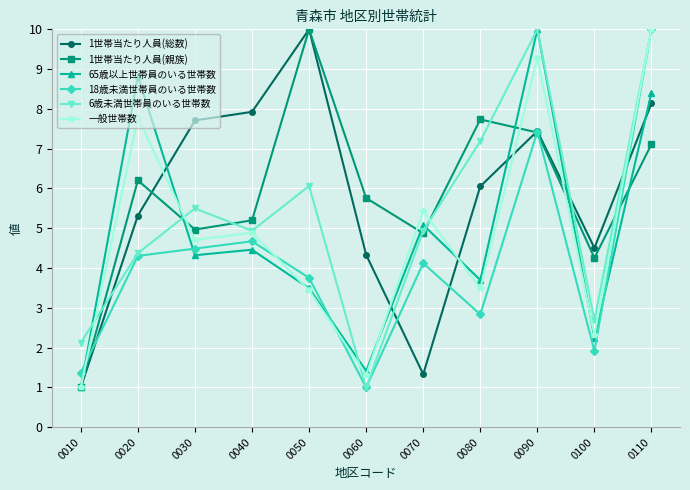

What are all the series names shown in the legend?

1世帯当たり人員(総数), 1世帯当たり人員(親族), 65歳以上世帯員のいる世帯数, 18歳未満世帯員のいる世帯数, 6歳未満世帯員のいる世帯数, 一般世帯数